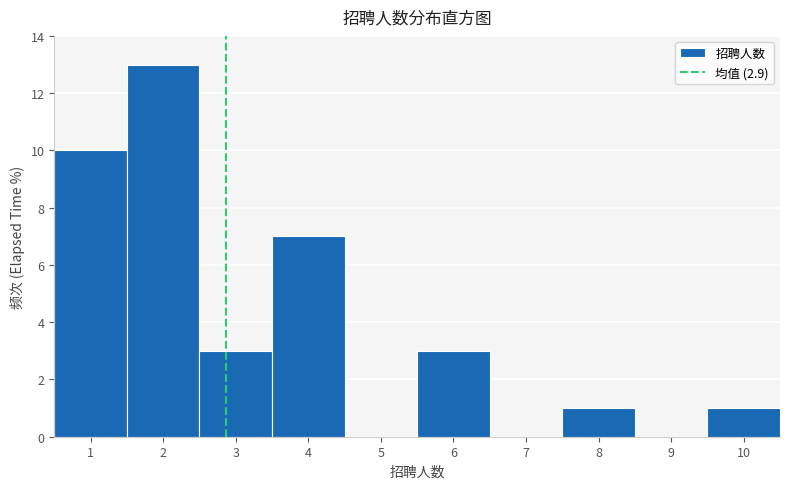

Reading left to right, transcribe this chart: for each bar, give the range it covers on the x-axis and its height. The values are not printed on the chart, so give them approximately, as read against the axis.

0.5 to 1.5: 10
1.5 to 2.5: 13
2.5 to 3.5: 3
3.5 to 4.5: 7
4.5 to 5.5: 0
5.5 to 6.5: 3
6.5 to 7.5: 0
7.5 to 8.5: 1
8.5 to 9.5: 0
9.5 to 10.5: 1